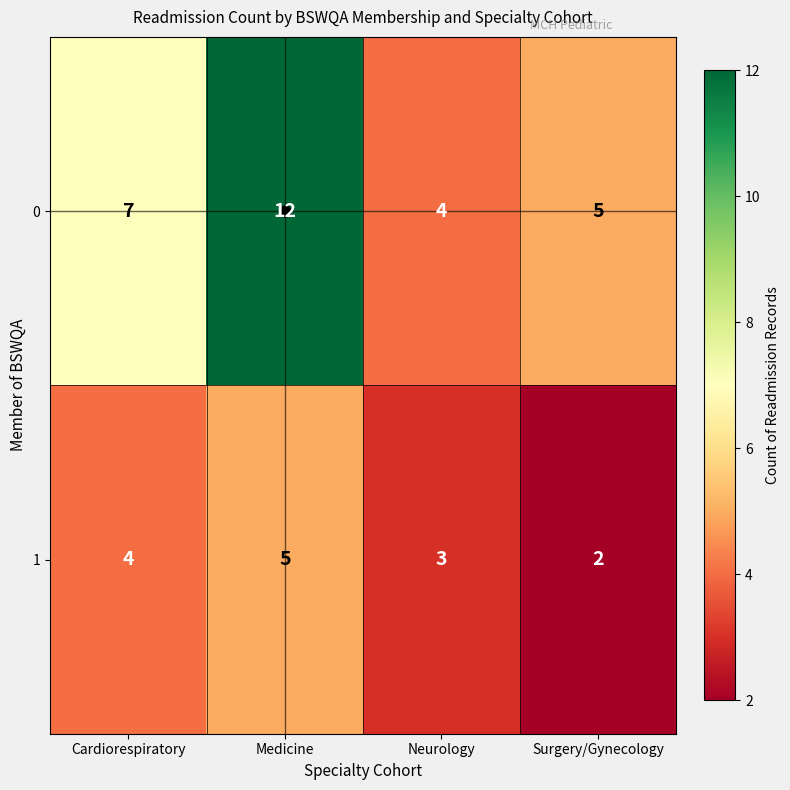

What is the sum of all 0 values?

28